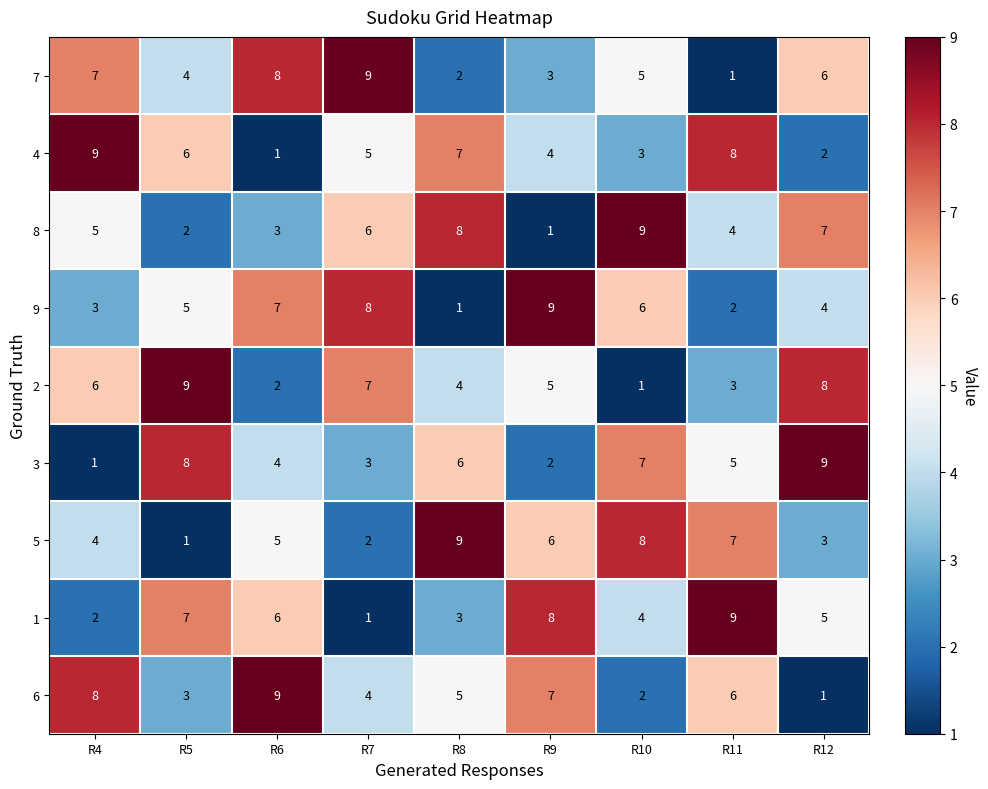

At which label is 5 closest to 5?

R6